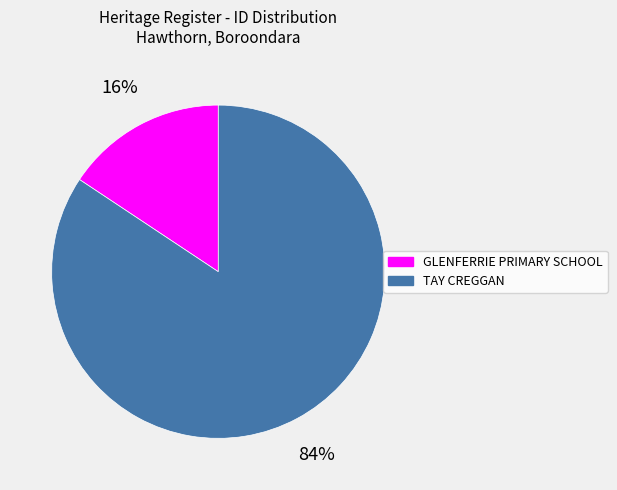

To the nearest percent, what percentage of the pie is GLENFERRIE PRIMARY SCHOOL?

16%